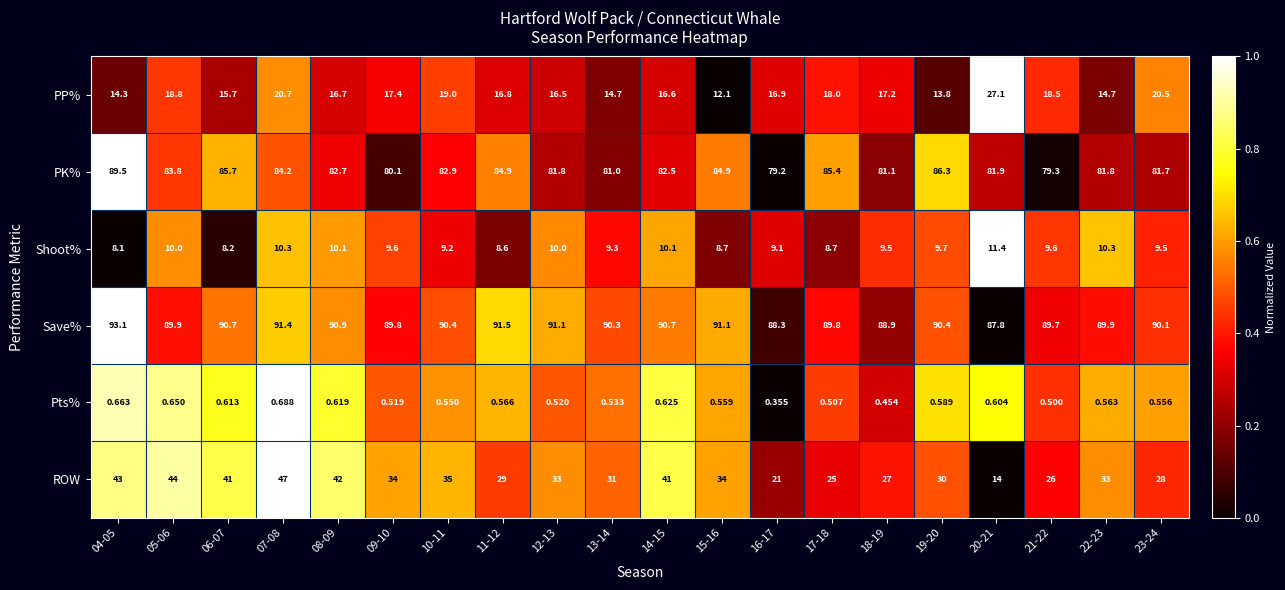

How many distinct data groups are displayed?

6